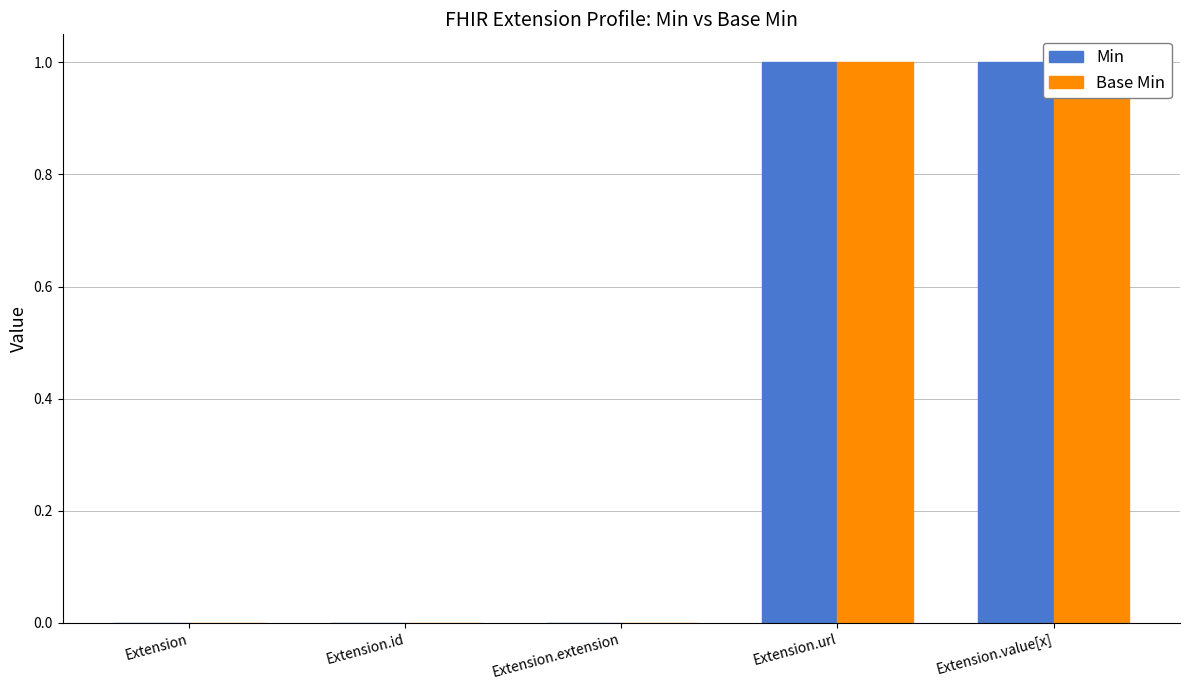

Rank the categories by Min value from highest to lowest.

Extension.url, Extension.value[x], Extension, Extension.id, Extension.extension